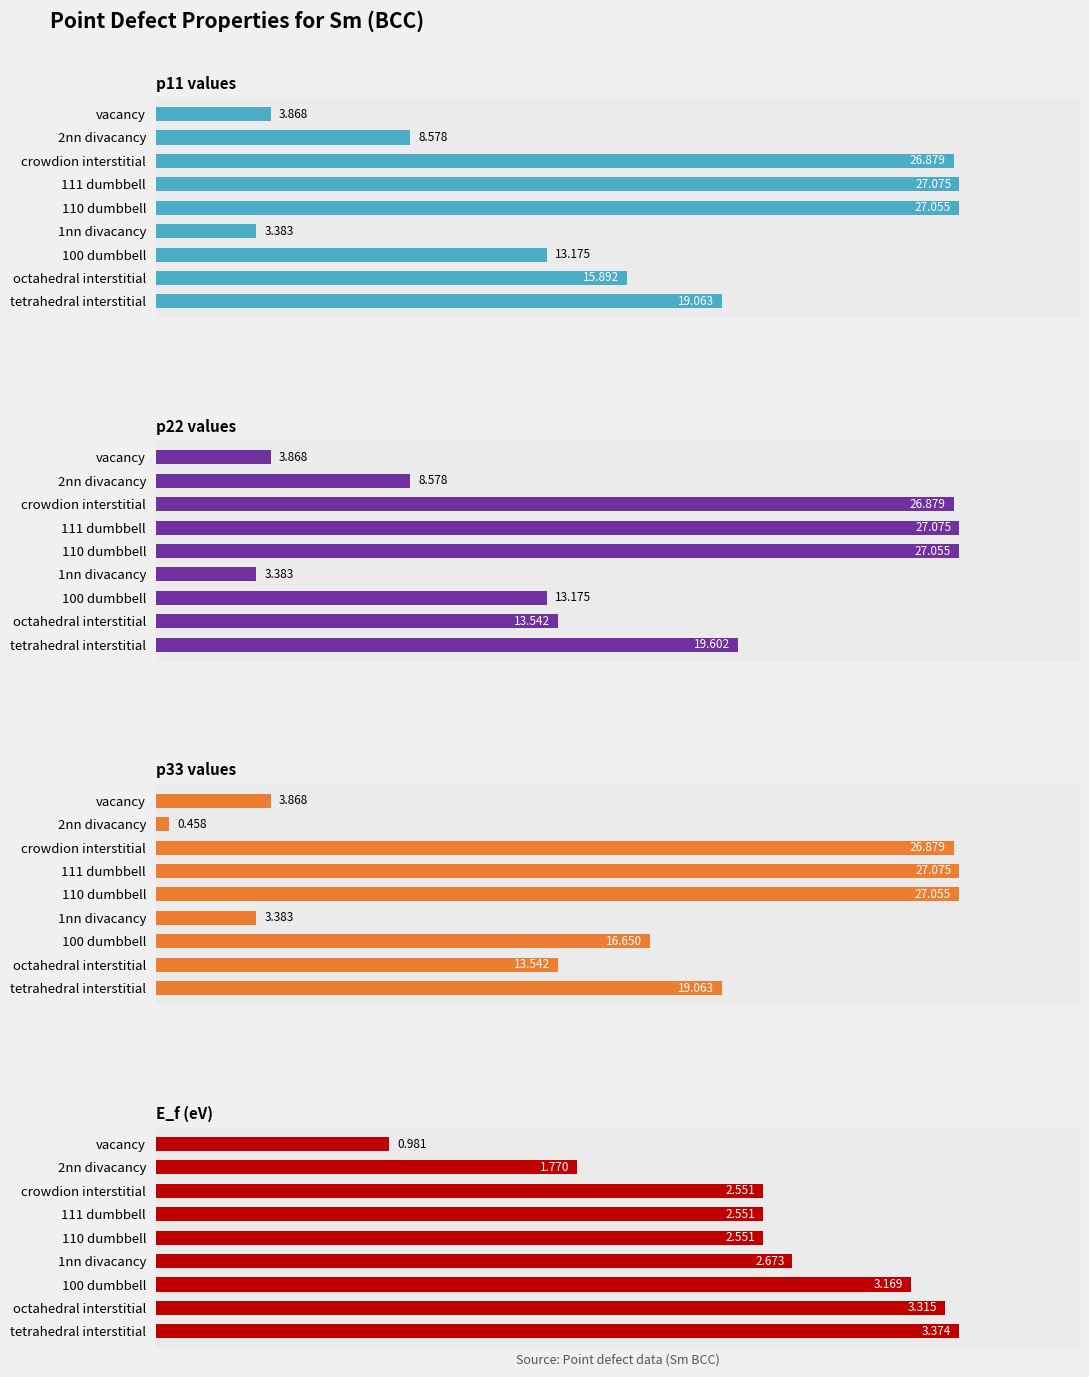

Reading right to left, extract all data points from this chart.

p11: 19.1	15.9	13.2	3.4	27.1	27.1	26.9	8.6	3.9
p22: 19.6	13.5	13.2	3.4	27.1	27.1	26.9	8.6	3.9
p33: 19.1	13.5	16.6	3.4	27.1	27.1	26.9	0.5	3.9
E_f: 3.4	3.3	3.2	2.7	2.6	2.6	2.6	1.8	1.0